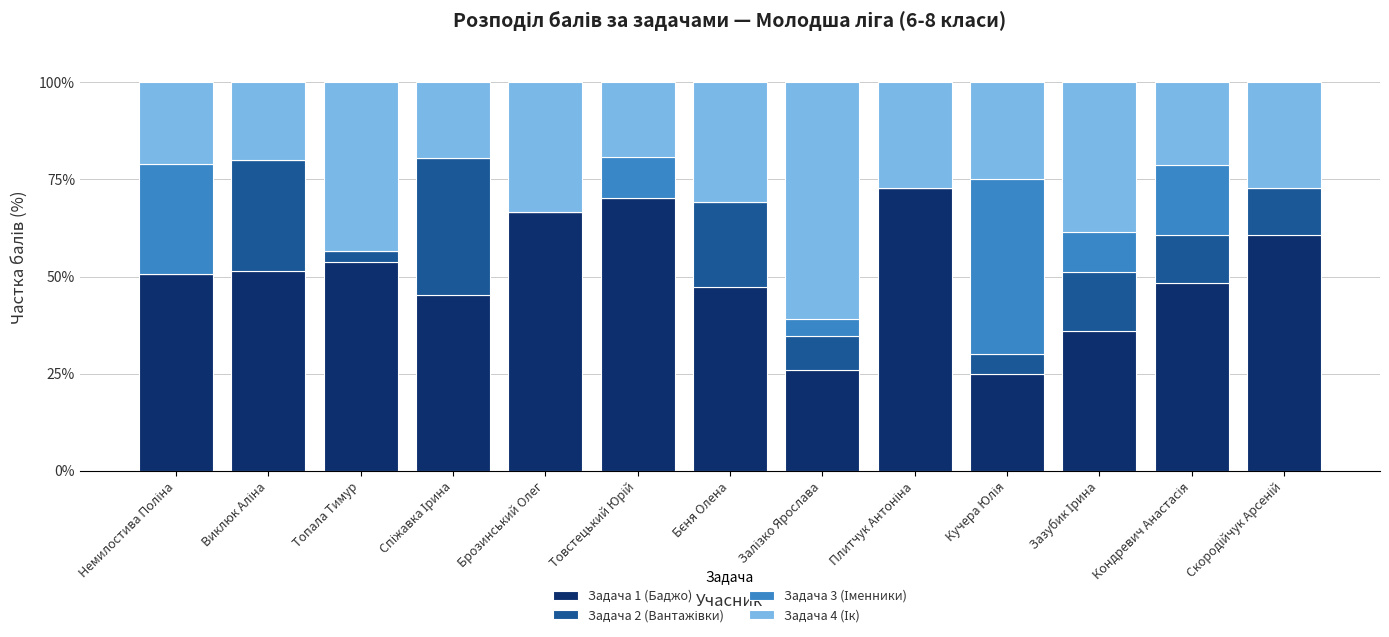

Are the bars grouped side by side (vs. stacked)?

No